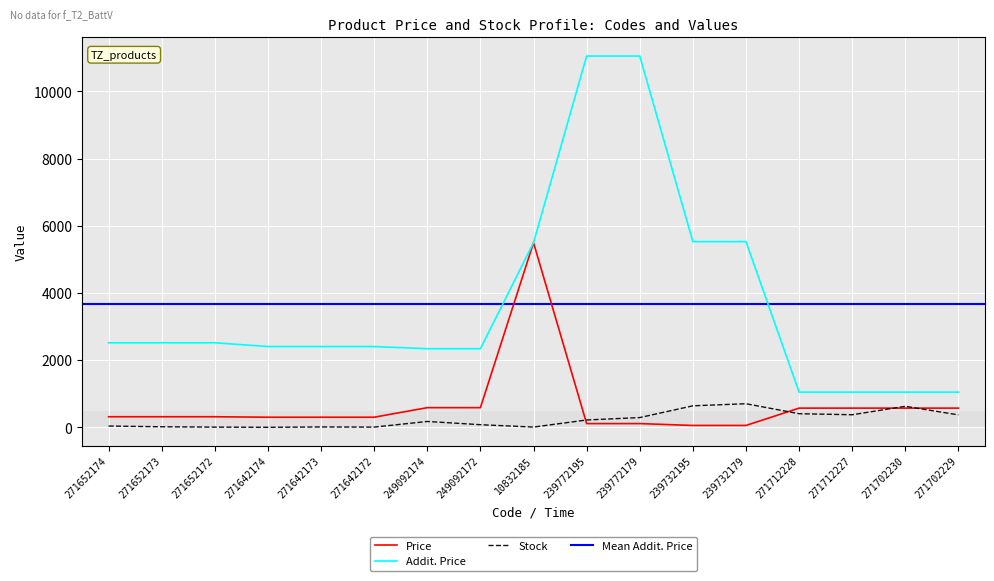

List the labels in order of Price value, largest first.

10832185, 249092174, 249092172, 271712228, 271712227, 271702230, 271702229, 271652174, 271652173, 271652172, 271642174, 271642173, 271642172, 239772195, 239772179, 239732195, 239732179